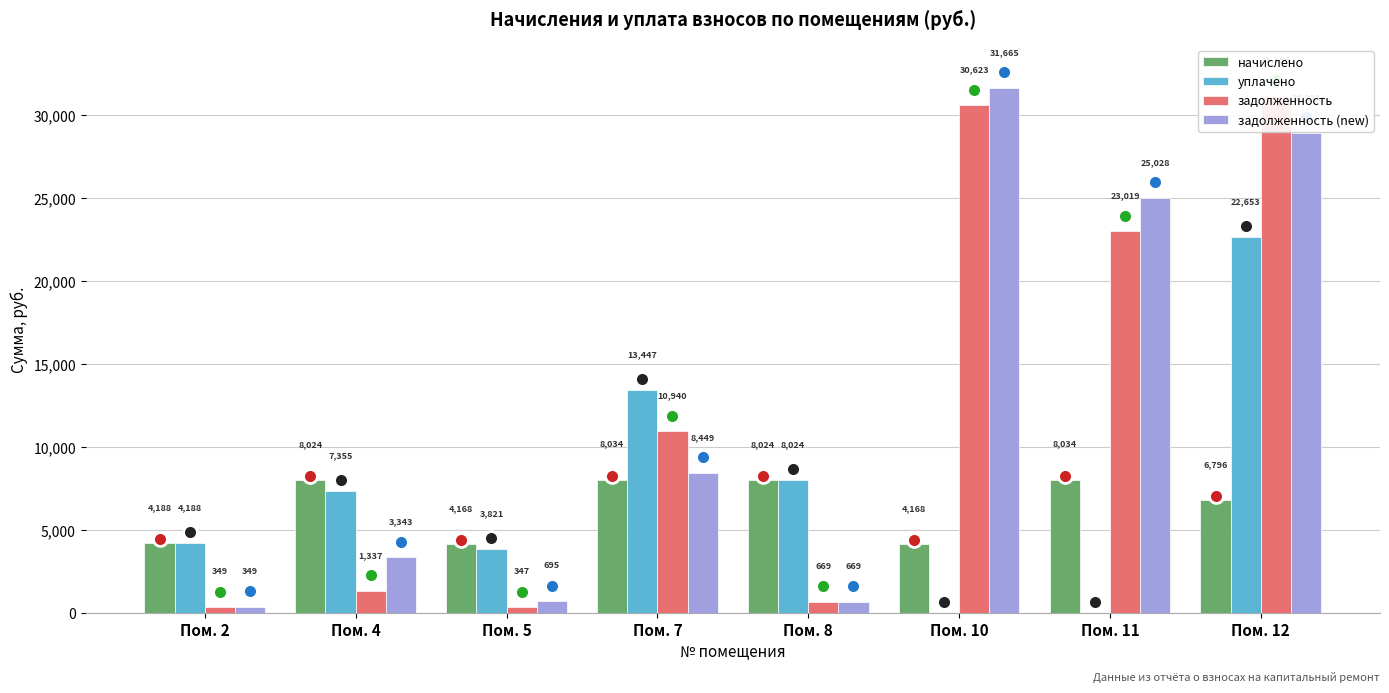

Rank the series at Пом. 12 from highest to lowest value.

задолженность, задолженность (new), уплачено, начислено